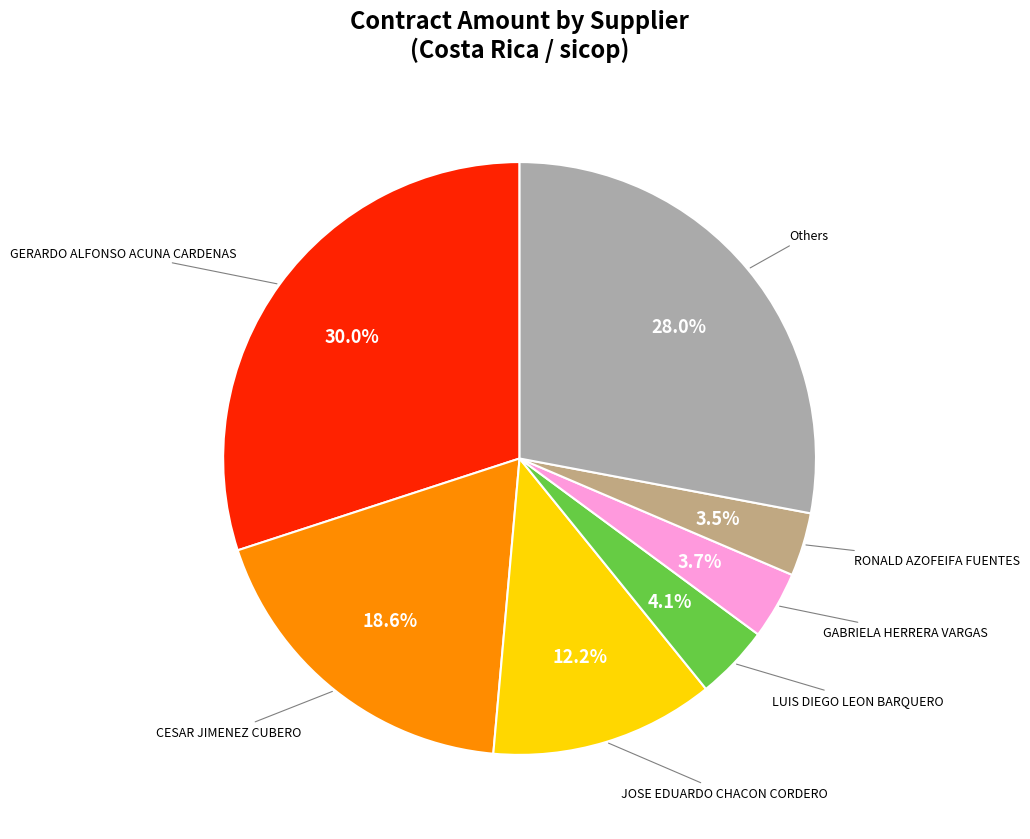

Which has a higher value, GERARDO ALFONSO ACUNA CARDENAS or RONALD AZOFEIFA FUENTES?

GERARDO ALFONSO ACUNA CARDENAS